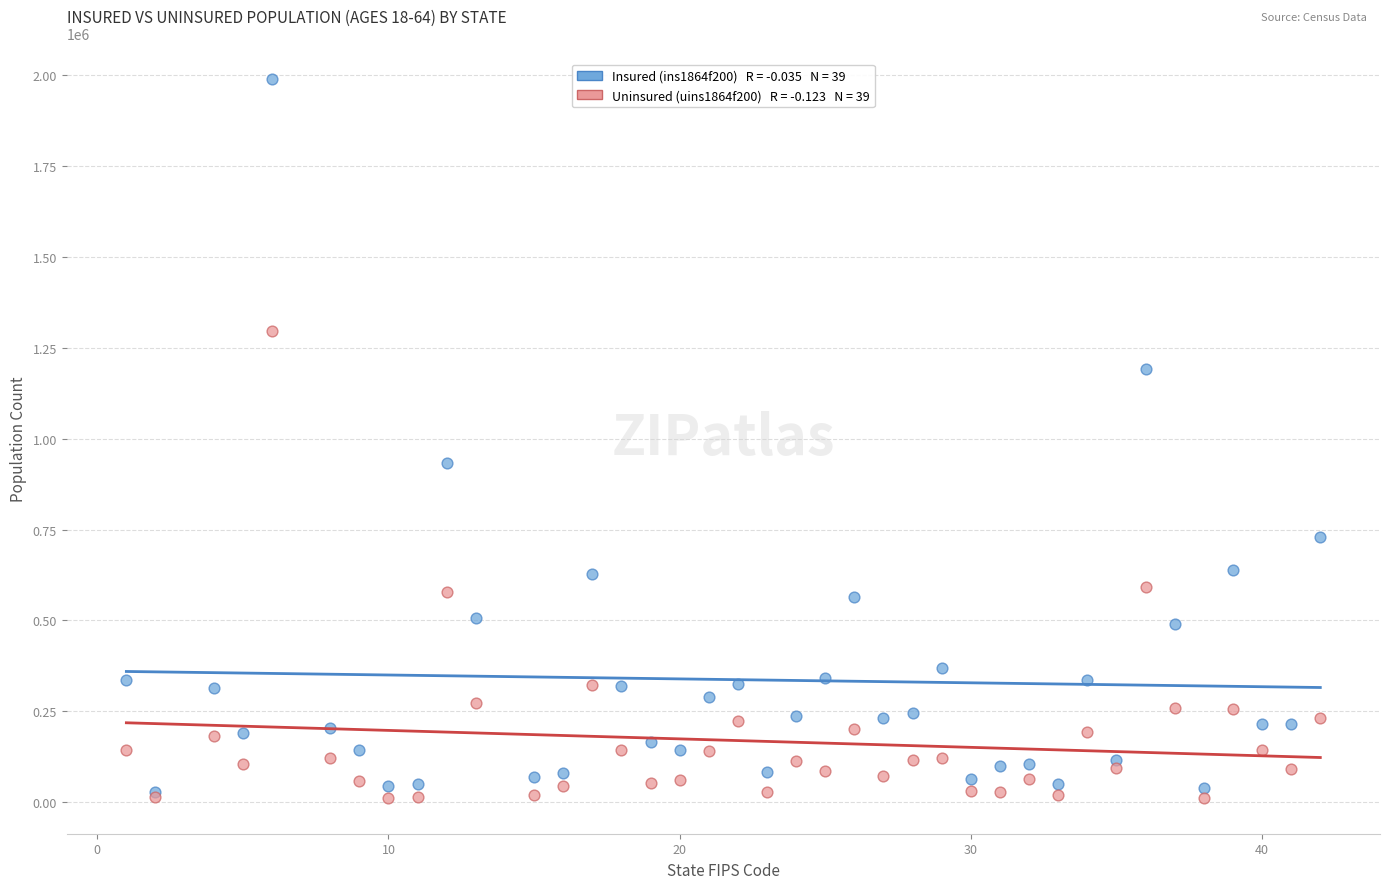

Across all series, what Y value is closest to 1000720?

931649